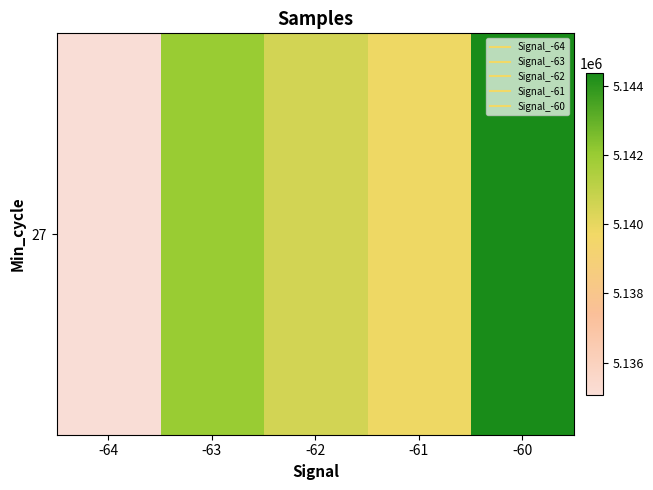

The value at -62 is 5140551.5. True or false?

True